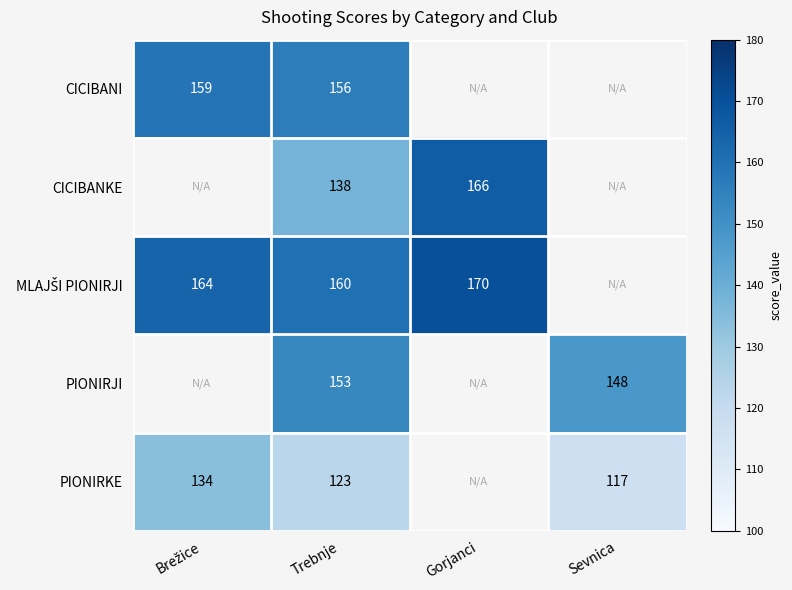

The PIONIRJI series shows 153 at Trebnje. True or false?

True